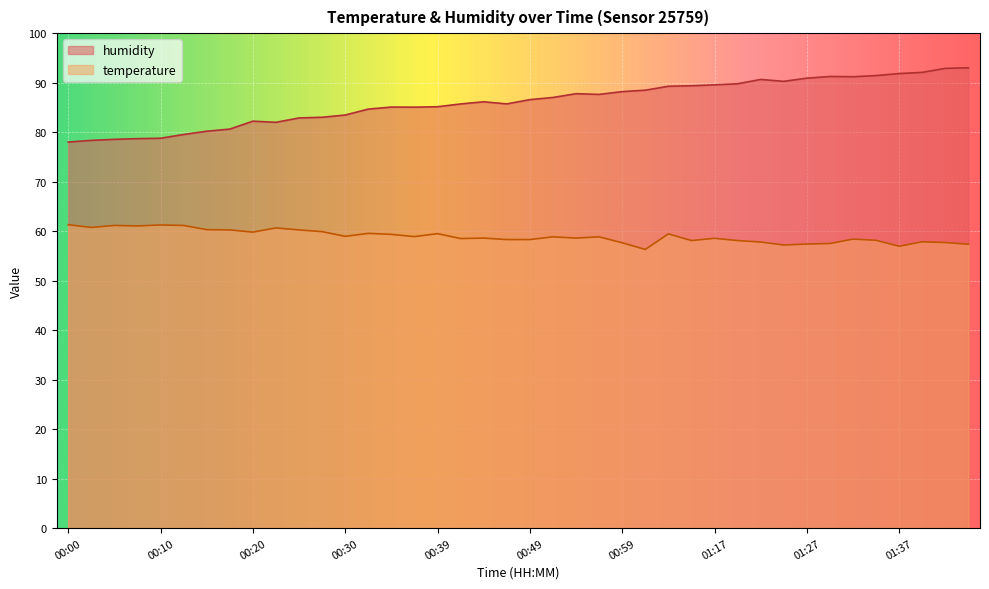

Rank the categories by temperature value from lowest to highest.

01:01, 01:37, 01:25, 01:44, 01:27, 01:30, 00:59, 01:42, 01:22, 01:39, 01:15, 01:20, 01:35, 00:47, 00:49, 01:32, 00:42, 01:17, 00:44, 00:54, 00:52, 00:57, 00:37, 00:30, 00:35, 01:04, 00:39, 00:32, 00:20, 00:27, 00:17, 00:25, 00:15, 00:22, 00:03, 00:08, 00:05, 00:13, 00:10, 00:00